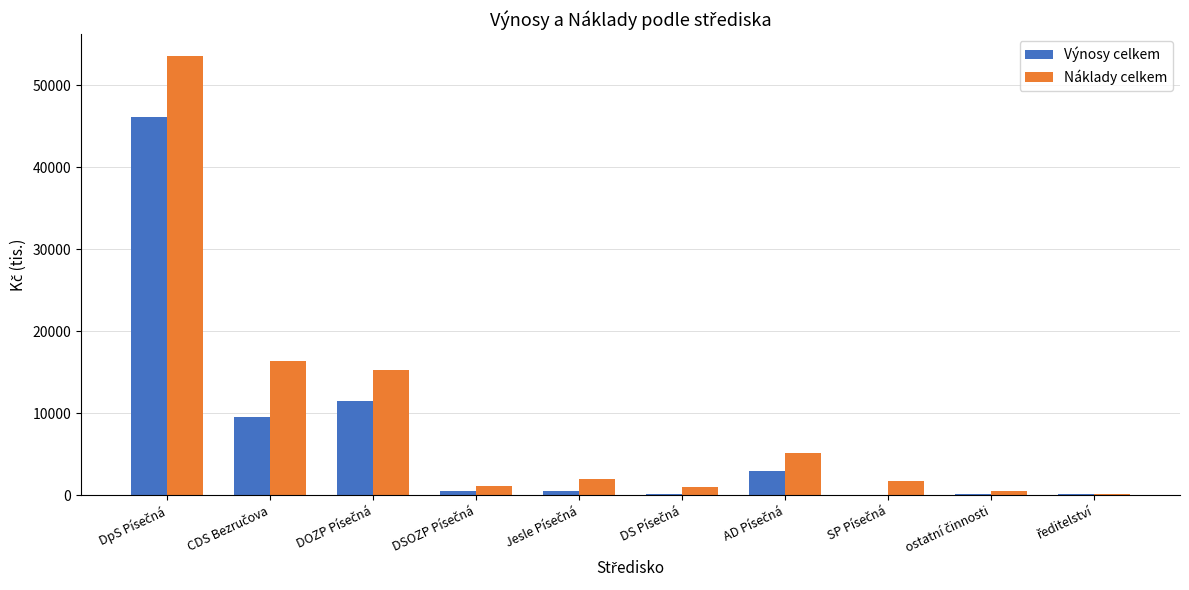

What is the sum of all Náklady celkem values?

96796.1